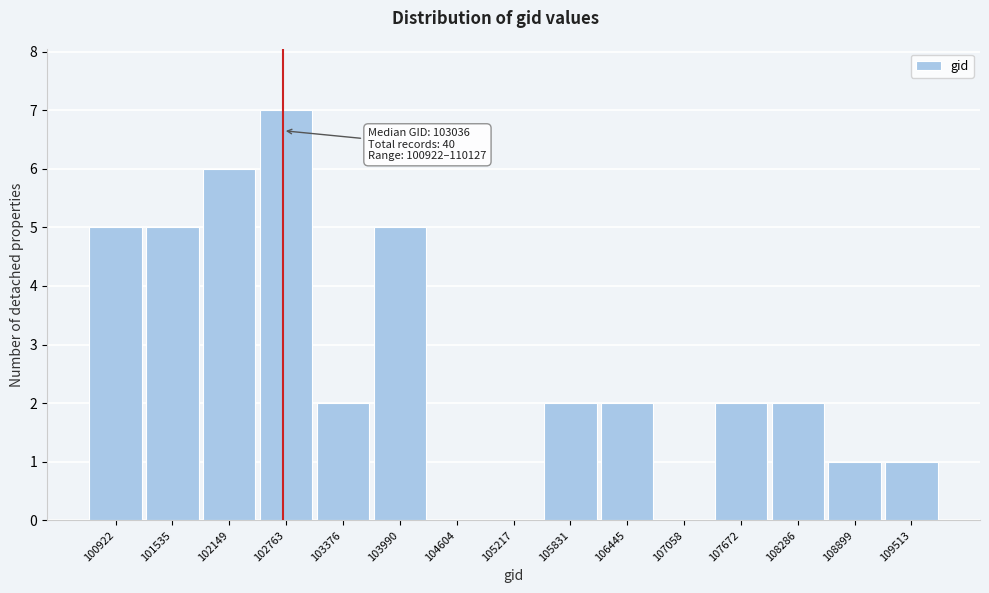

Reading left to right, what are all the values shown in this chart?

100922=5	101535=5	102149=6	102763=7	103376=2	103990=5	104604=0	105217=0	105831=2	106445=2	107058=0	107672=2	108286=2	108899=1	109513=1